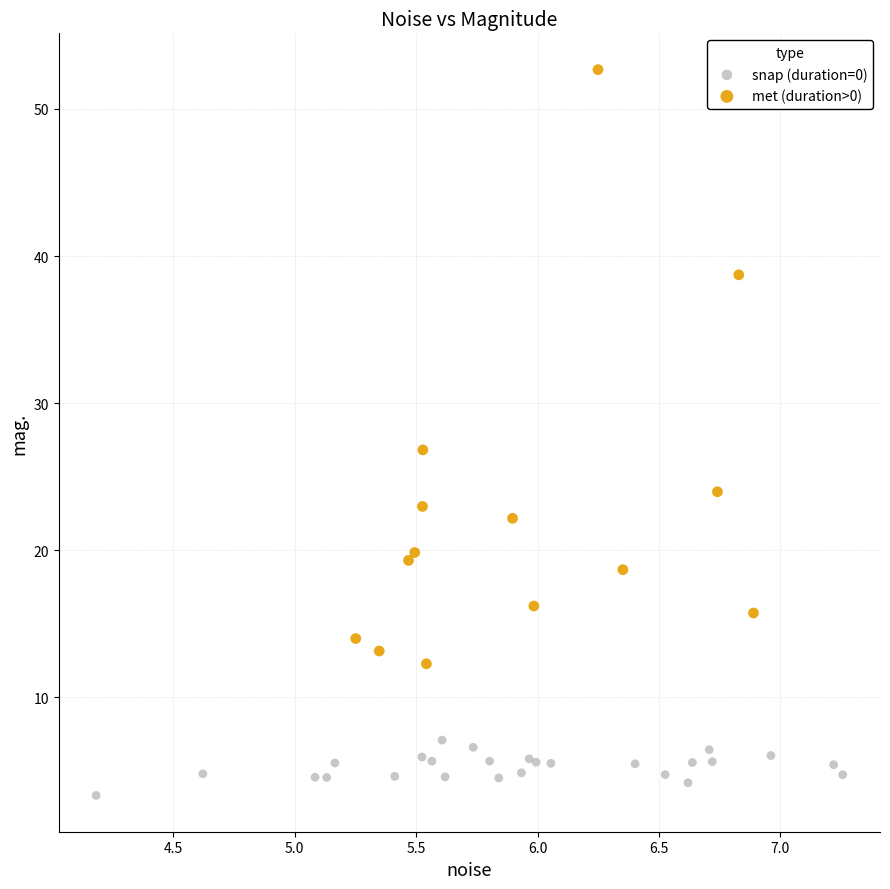

Which series has the widest spread of Y values?

met (duration>0)